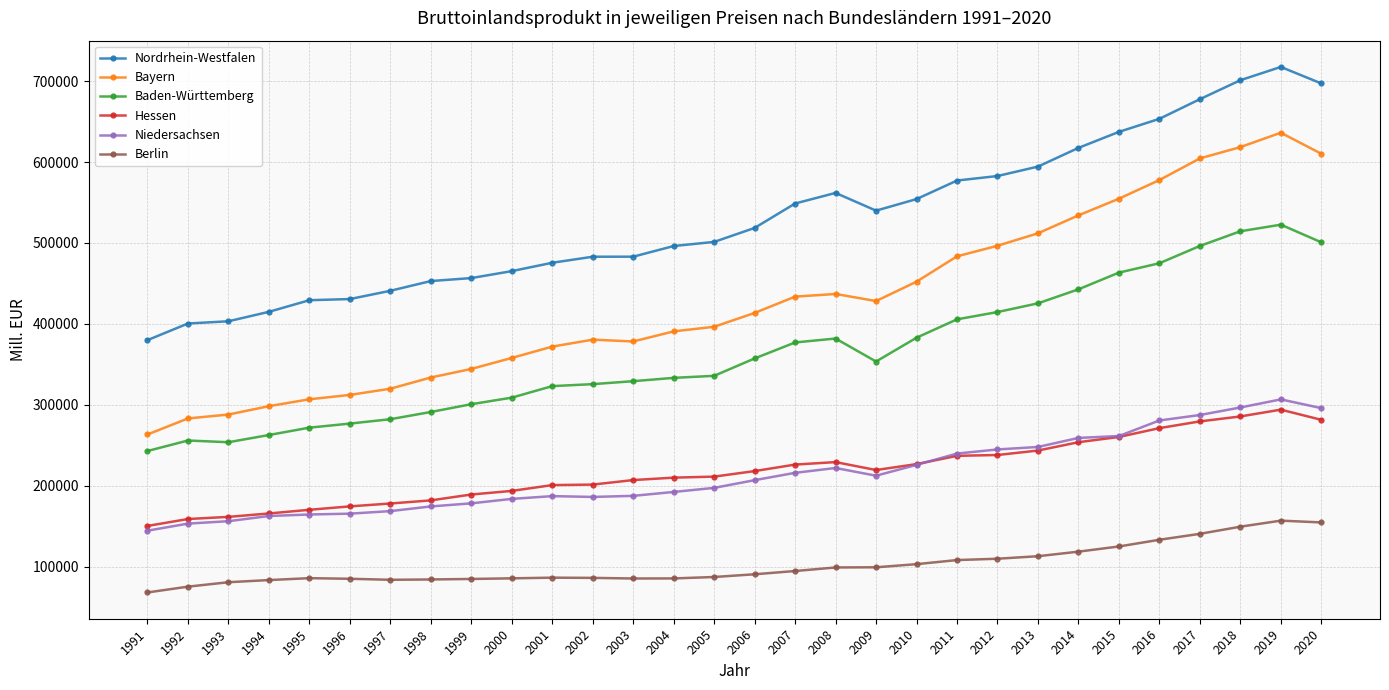

Is the value of Nordrhein-Westfalen at 2020 greater than the value of Hessen at 2020?

Yes